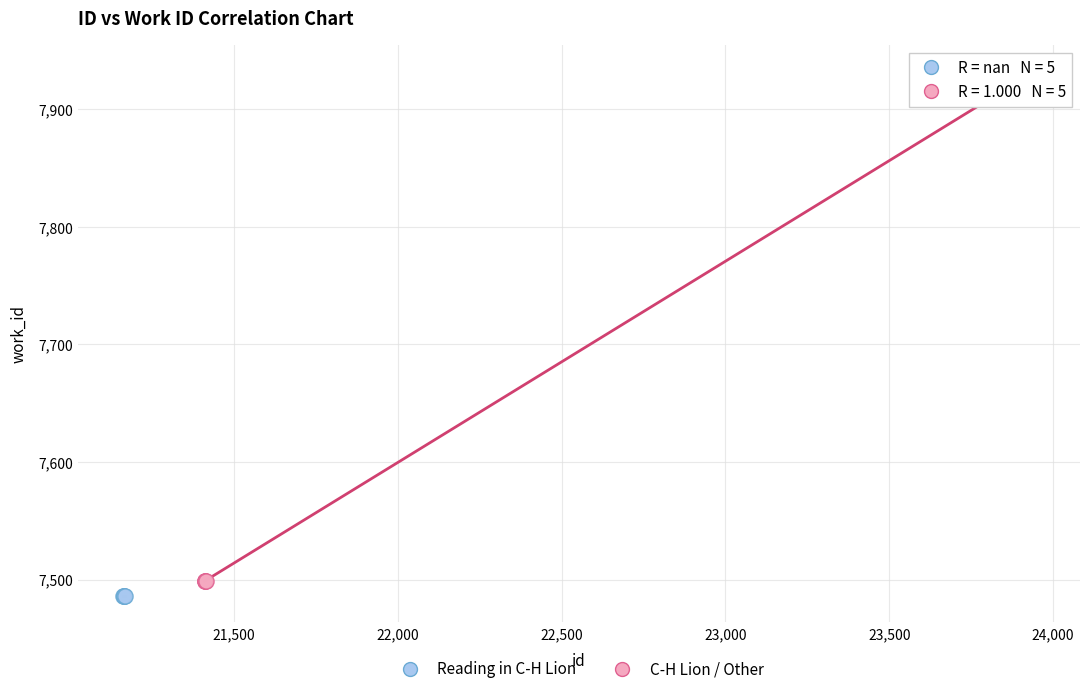

Which series reaches the maximum Y coordinate?

C-H Lion / Other